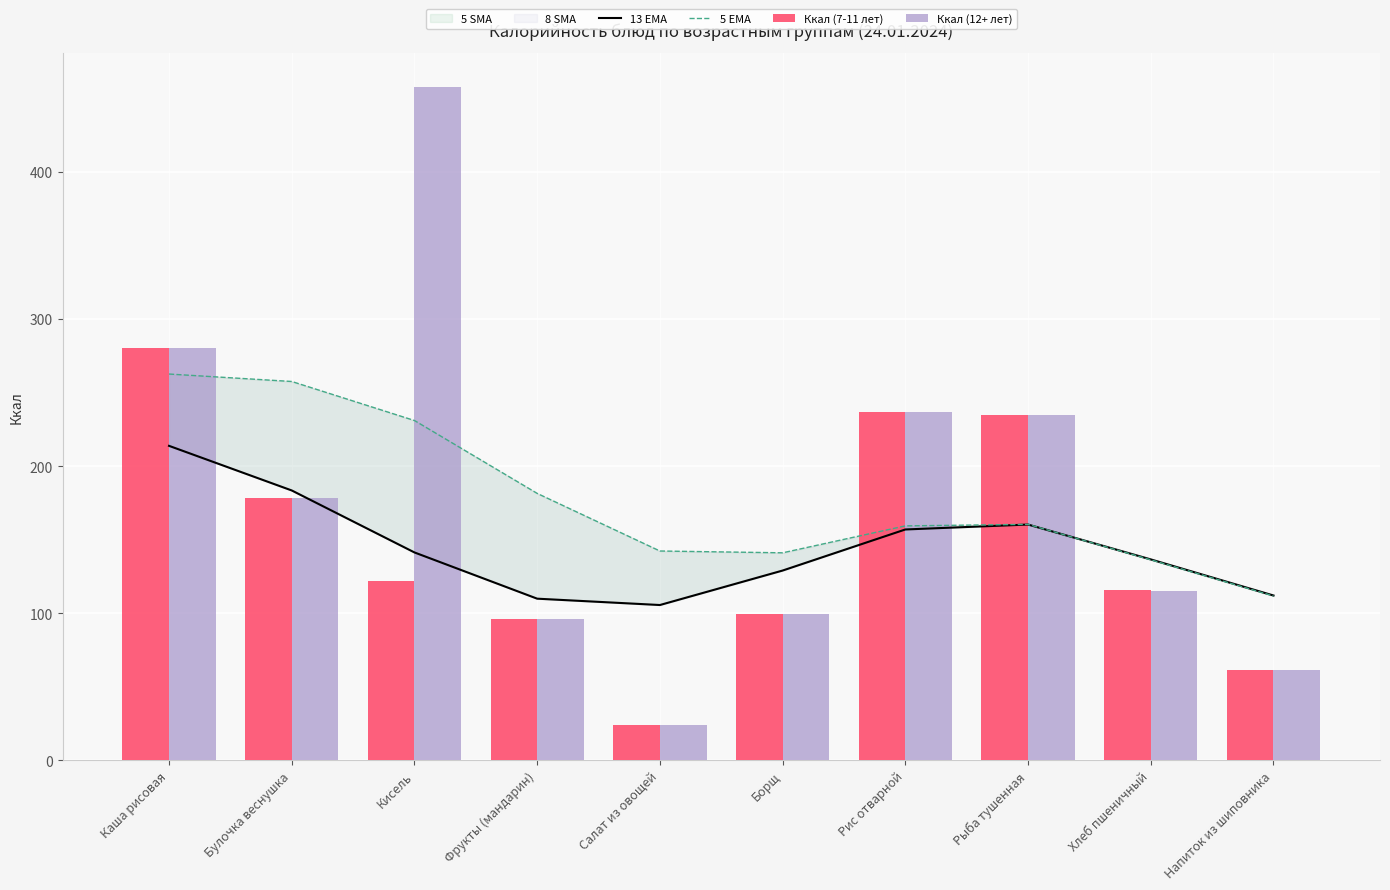

At which label does 5 EMA reach its minimum?

Напиток из шиповника